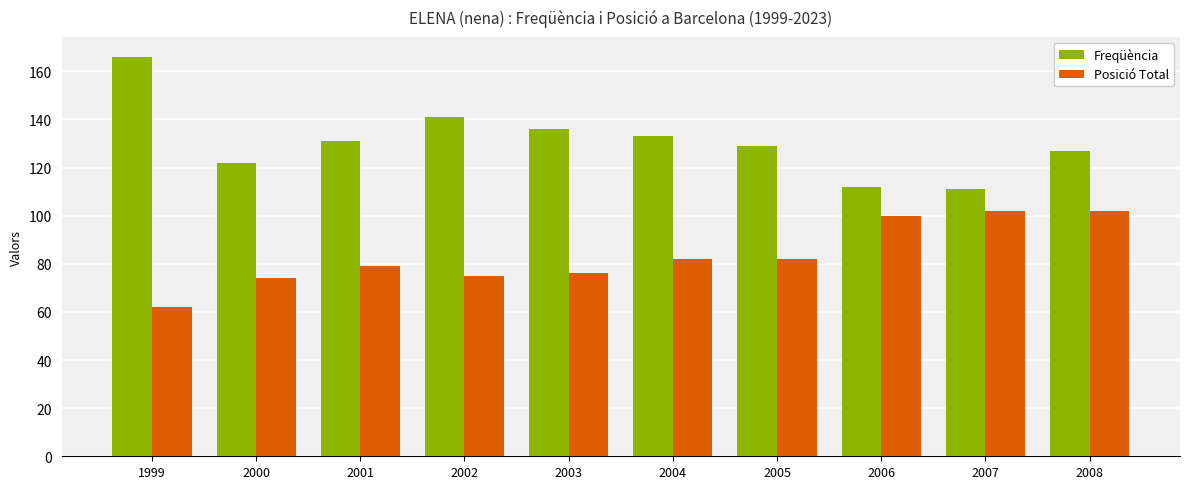

Does the chart contain stacked bars?

No